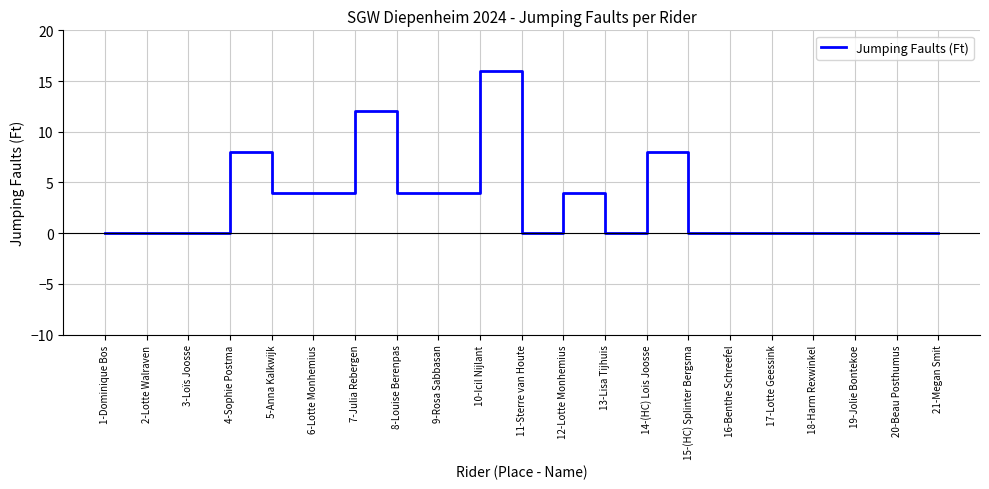

How many series are shown in this chart?

1